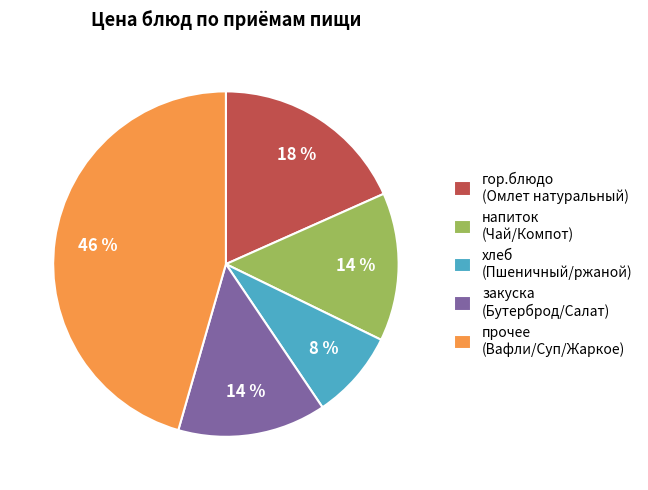

To the nearest percent, what is the average slice percentage?

20%